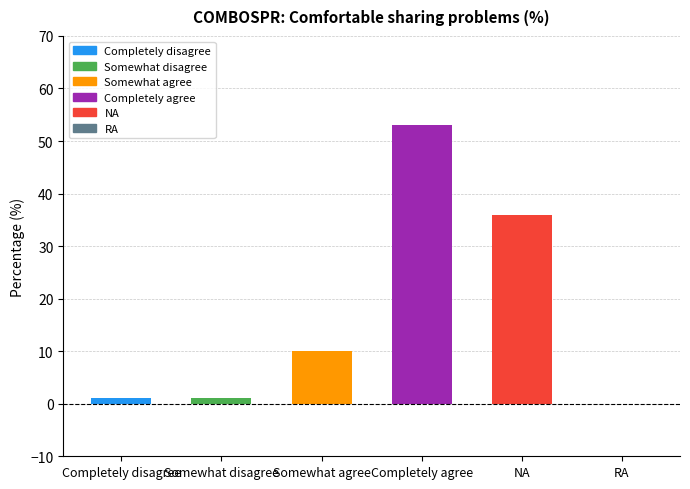

What is the maximum value shown in the chart?

53